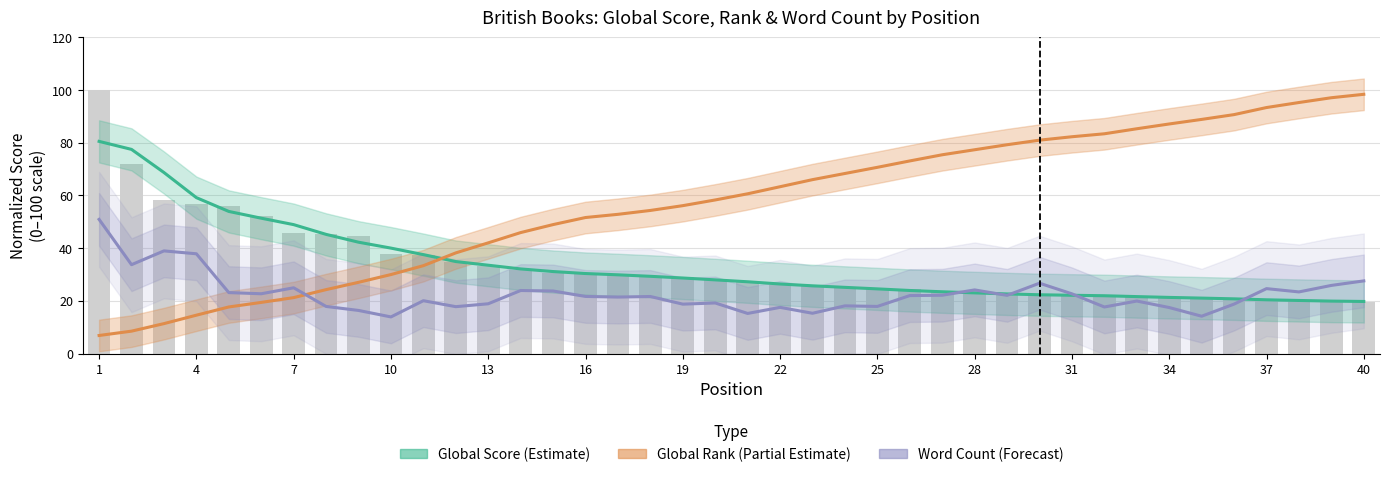

What are all the series names shown in the legend?

Global Score (Estimate), Global Rank (Partial Estimate), Word Count (Forecast)